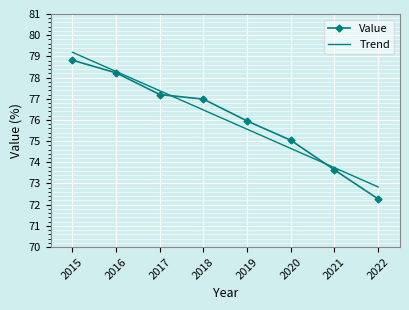

Which series has the largest range (max minus min)?

Value